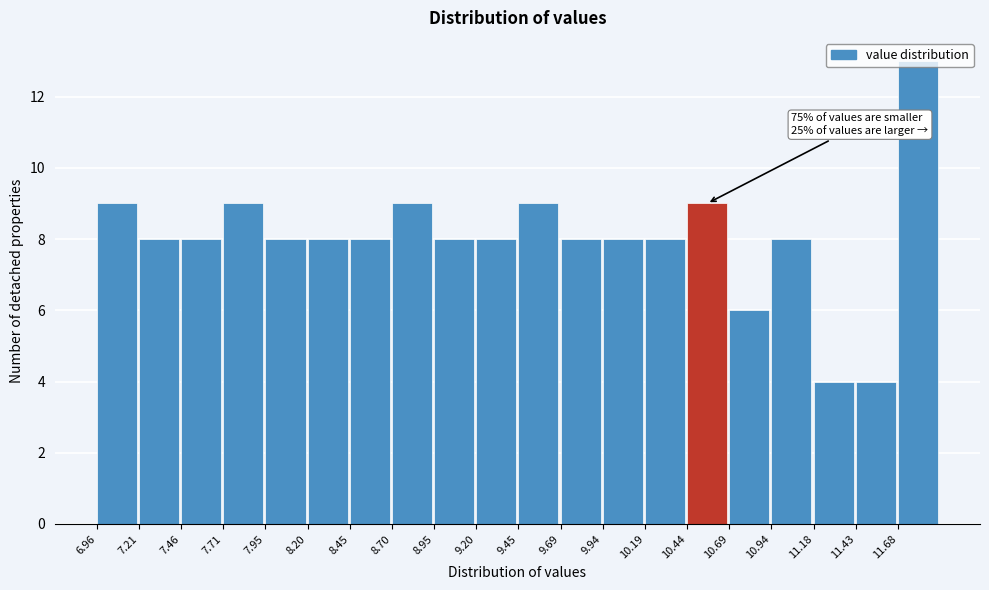

Which range on the x-axis has the tallest bar?

11.70 to 11.95